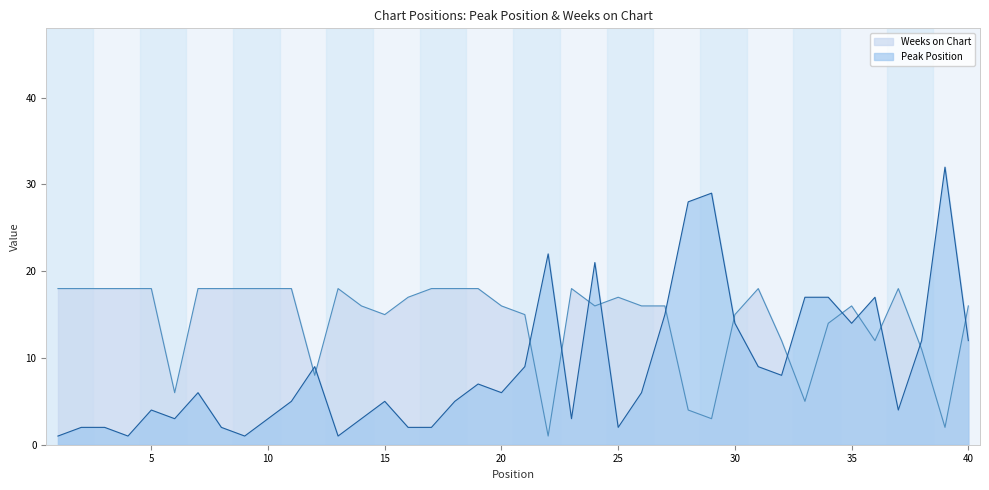

What is the average value of the Peak Position series?

9